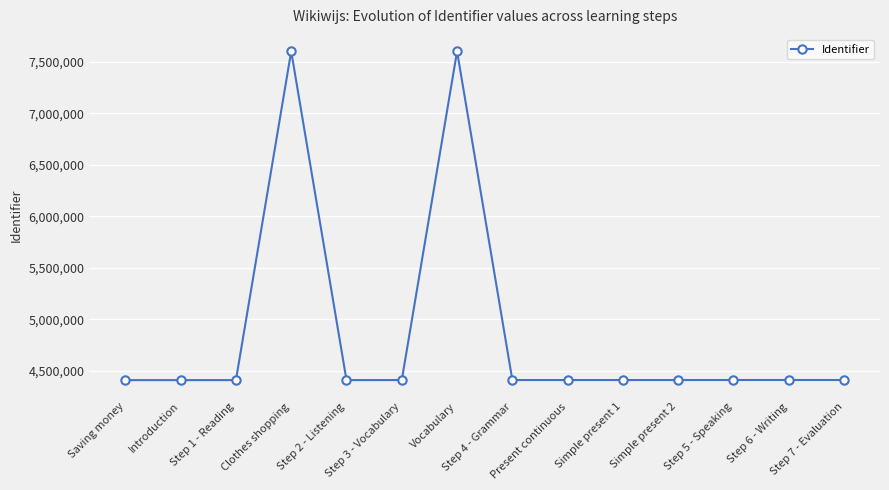

What is the ratio of the value at Simple present 1 to the value at Step 2 - Listening?

1.0